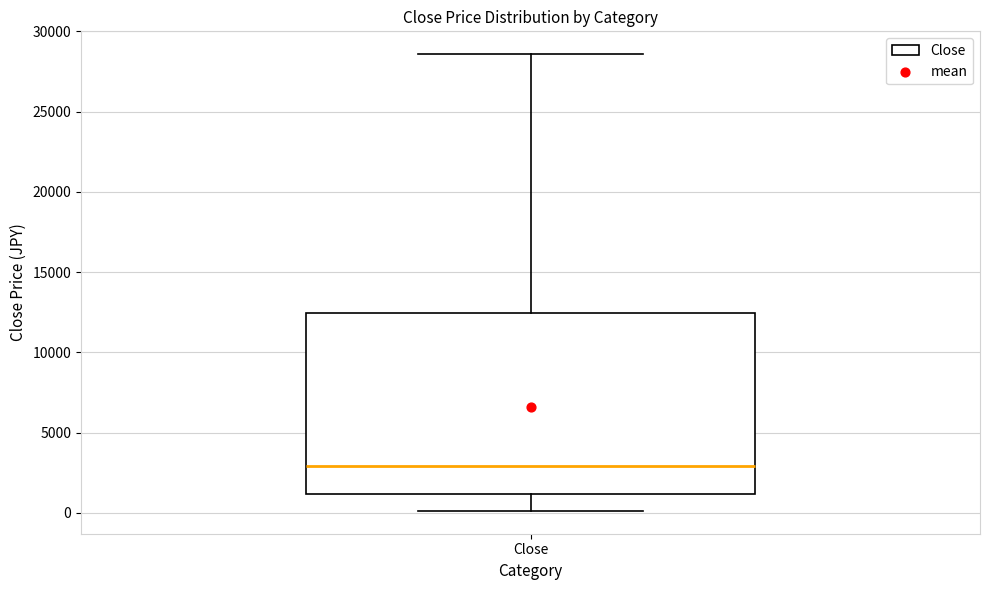

Read this box plot against the y-axis: the position of the median line, the range covered by the box, and the ends of both whiskers. The values are not printed on the chart, so give them approximately, as read against the axis.

median 3000, box 1000 to 12500, whiskers 0 to 28500